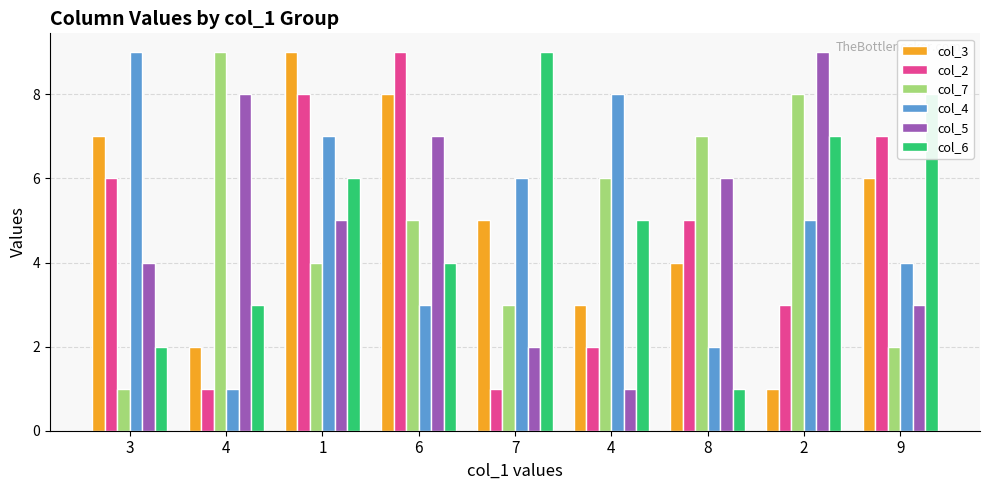

Count the number of categories in the chart.

9